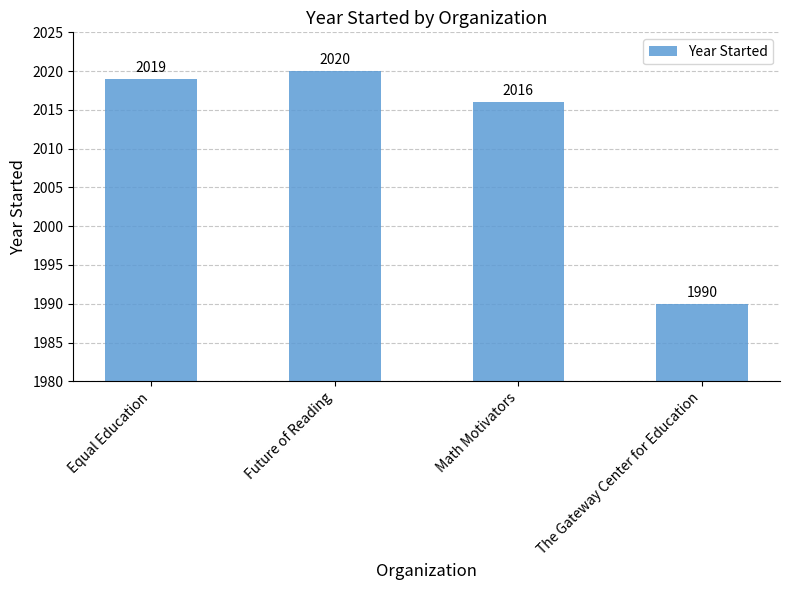

What is the maximum value shown in the chart?

2020